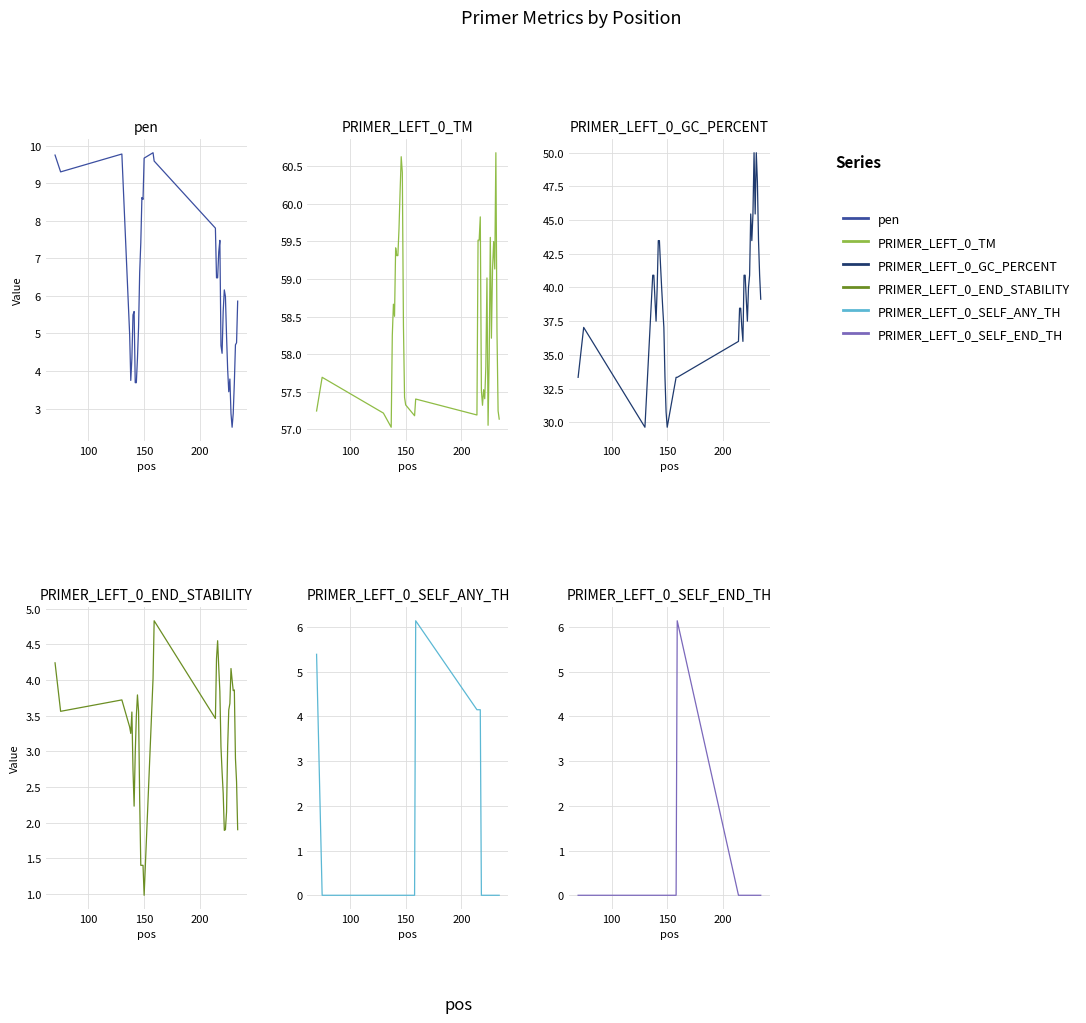

What is the value of the pen point at the 27th from the left?

5.6